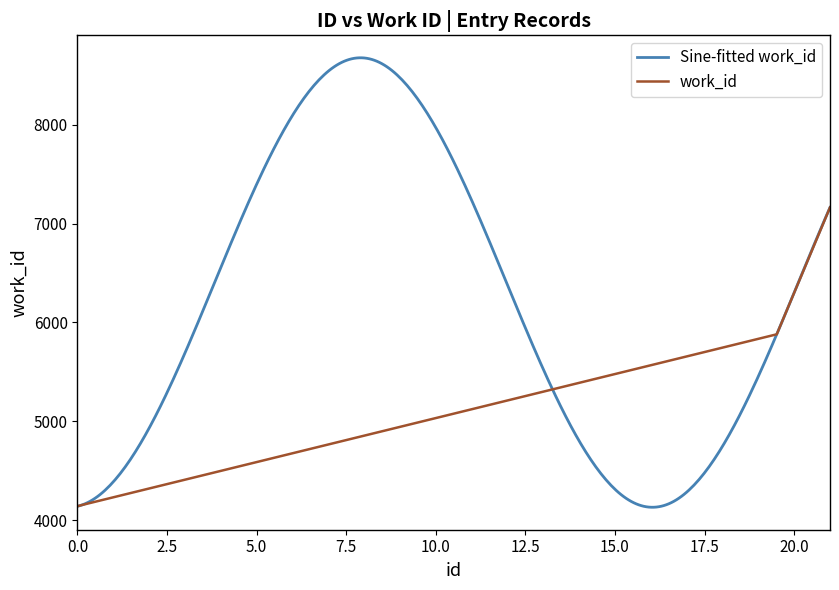

True or false: work_id has more than 2 points higher than both neighbors.

False